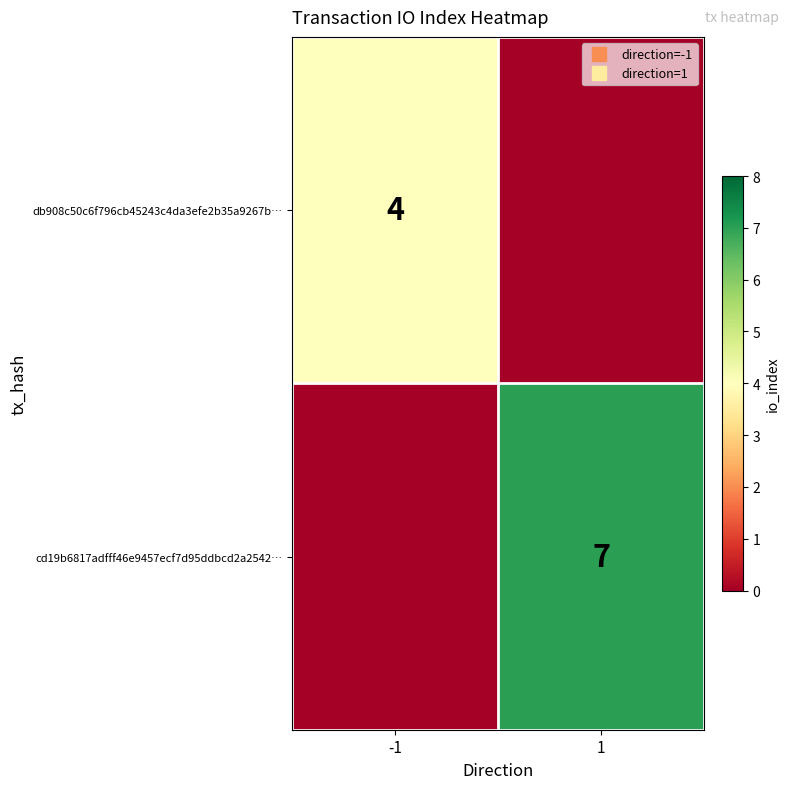

At 1, list the series in order from largest to smallest.

cd19b6817adfff46e9457ecf7d95ddbcd2a2542…, db908c50c6f796cb45243c4da3efe2b35a9267b…